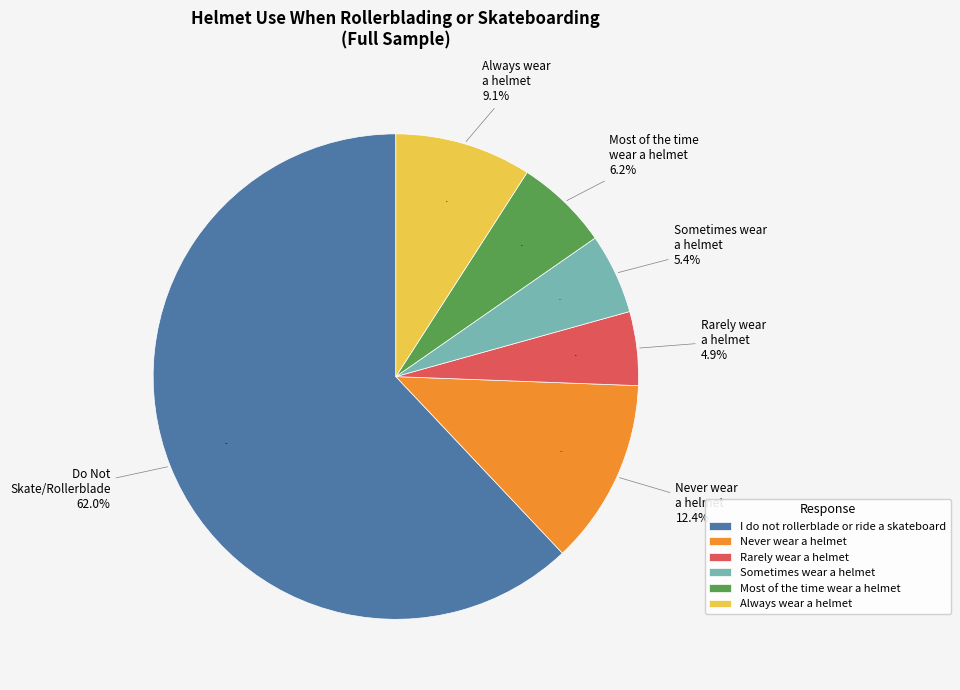

Between I do not rollerblade or ride a skateboard and Most of the time wear a helmet, which is larger?

I do not rollerblade or ride a skateboard